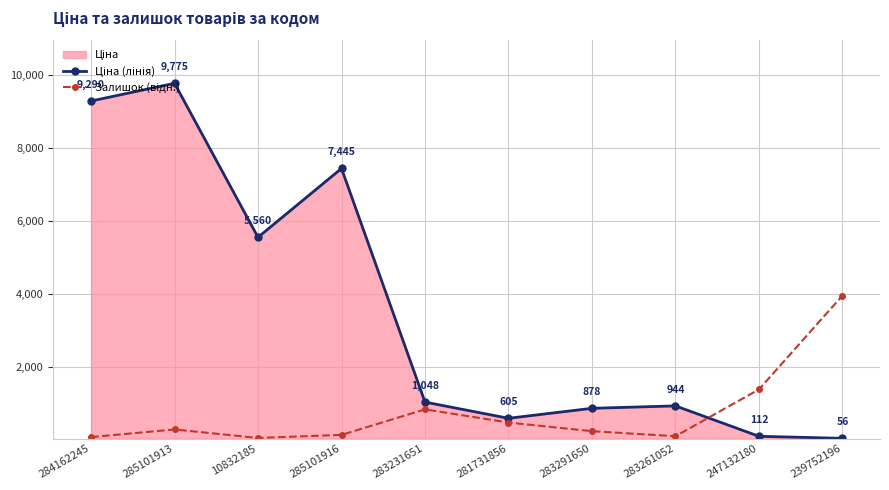

What is the difference between the maximum and minimum values in the Залишок (відн.) series?

3896.3